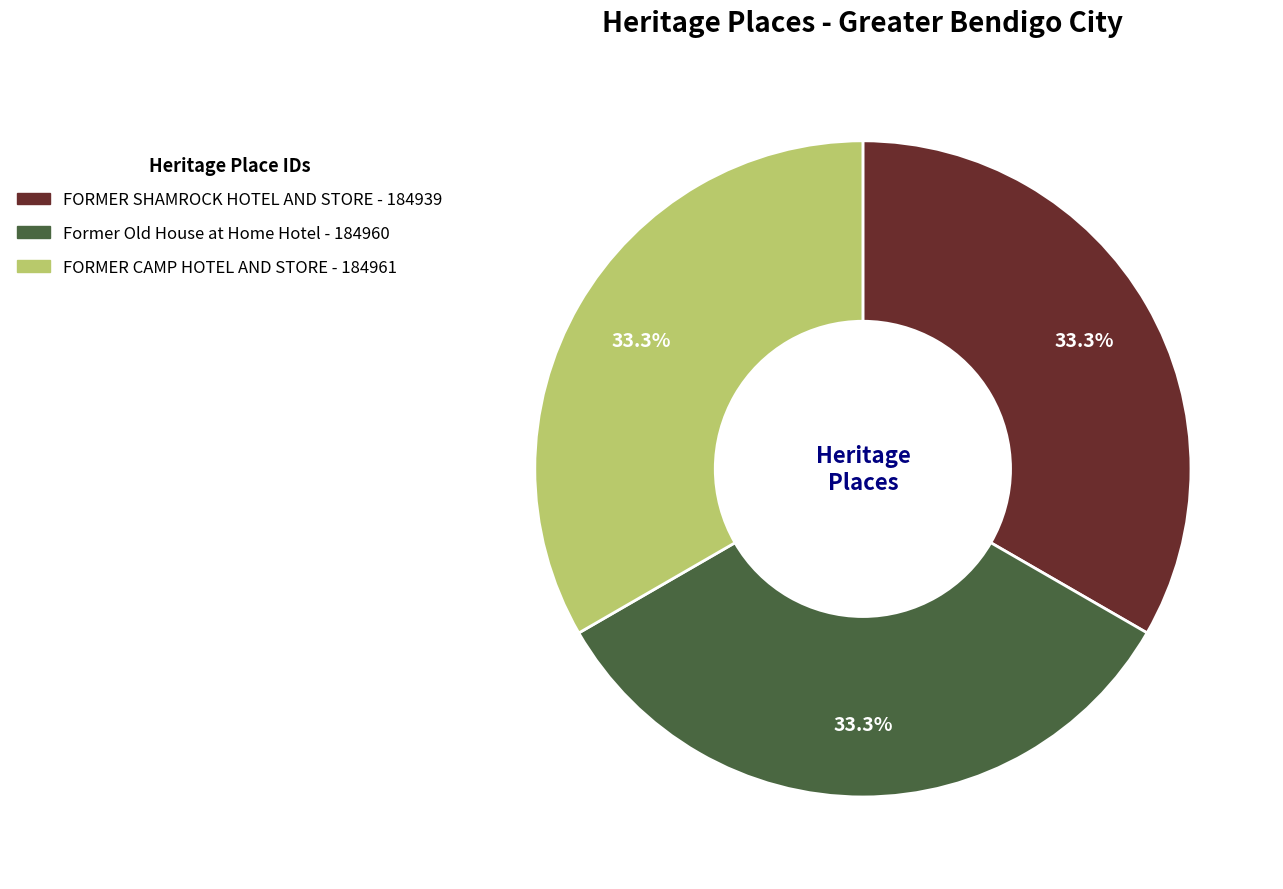

Count the number of slices in the pie.

3